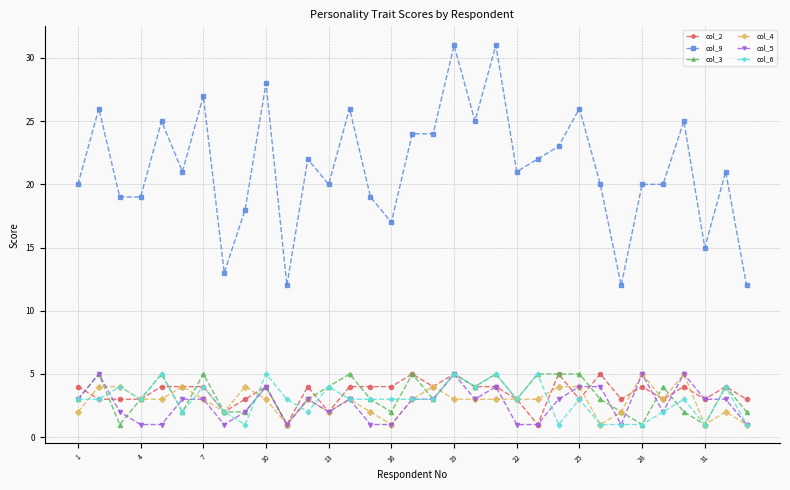

Reading right to left, transcribe all the data shown in this chart.

col_2: 3	4	3	4	3	4	3	5	3	5	1	3	4	4	5	4	5	4	4	4	2	4	1	4	3	2	4	4	4	3	3	3	4
col_9: 12	21	15	25	20	20	12	20	26	23	22	21	31	25	31	24	24	17	19	26	20	22	12	28	18	13	27	21	25	19	19	26	20
col_3: 2	4	1	2	4	1	2	3	5	5	5	3	5	4	5	3	5	2	3	5	4	3	1	4	2	2	5	2	5	3	1	5	3
col_4: 1	2	1	5	3	5	2	1	4	4	3	3	3	3	3	4	3	1	2	3	2	3	1	3	4	2	3	4	3	3	4	4	2
col_5: 1	3	3	5	2	5	1	4	4	3	1	1	4	3	5	3	3	1	1	3	2	3	1	4	2	1	3	3	1	1	2	5	3
col_6: 1	4	1	3	2	1	1	1	3	1	5	3	5	4	5	3	3	3	3	3	4	2	3	5	1	2	4	2	5	3	4	3	3